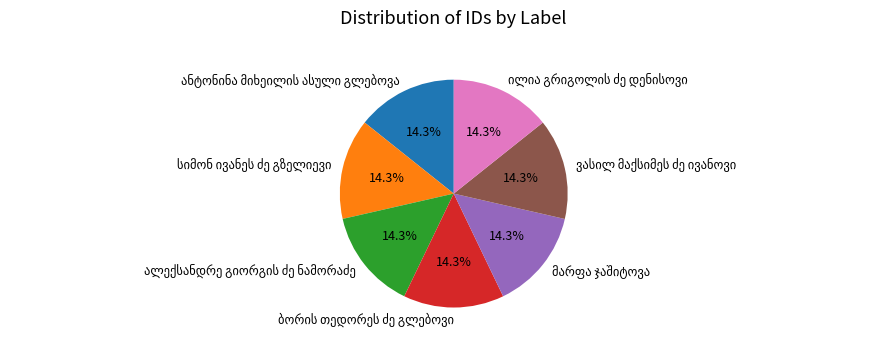

How many segments does this pie chart have?

7